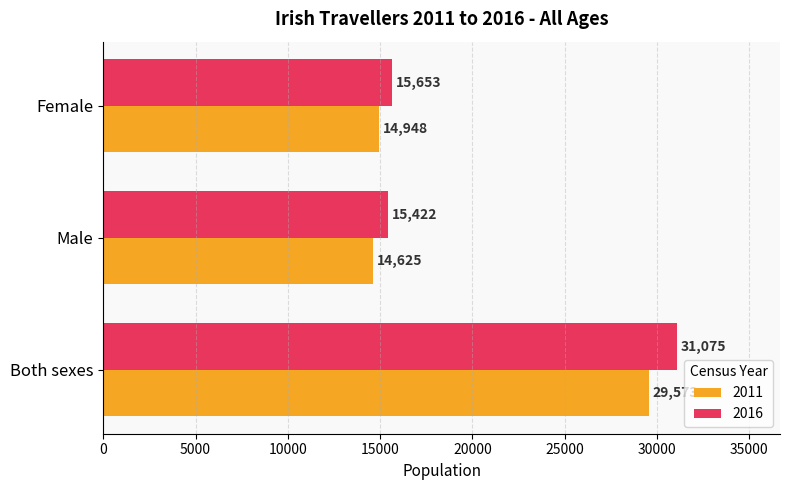

What is the spread (max minus min) of values at Male?

797